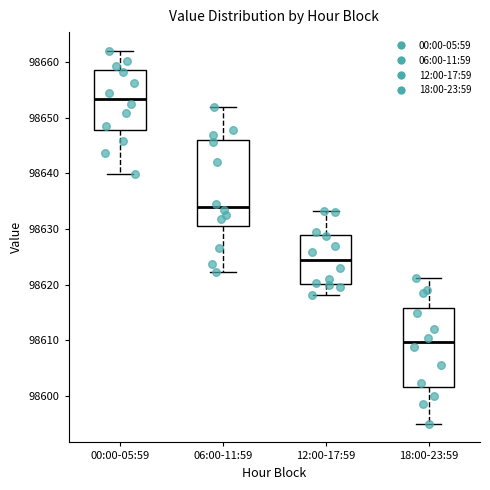

Which box's median line is the highest?

00:00-05:59